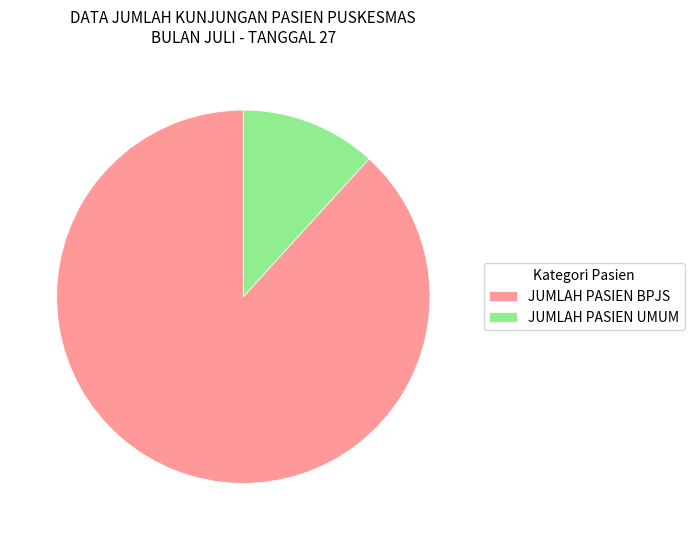

What is the smallest slice in the pie chart?

JUMLAH PASIEN UMUM